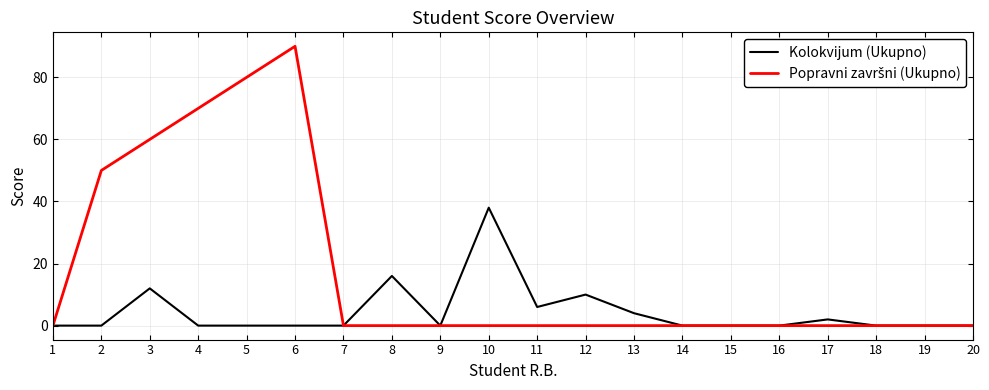

The value of Kolokvijum (Ukupno) at 2 is 0. True or false?

True